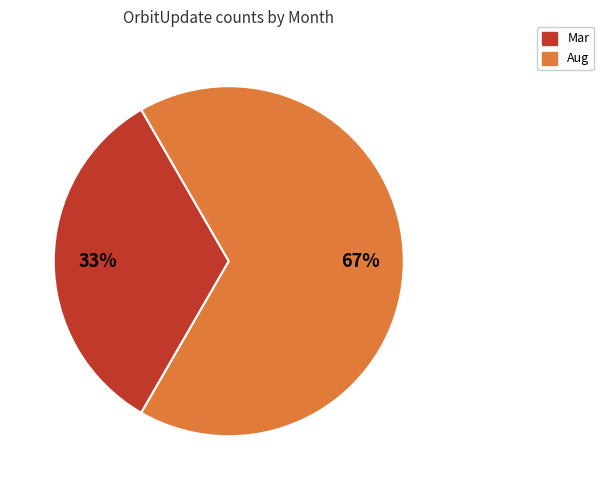

What is the smallest slice in the pie chart?

Mar